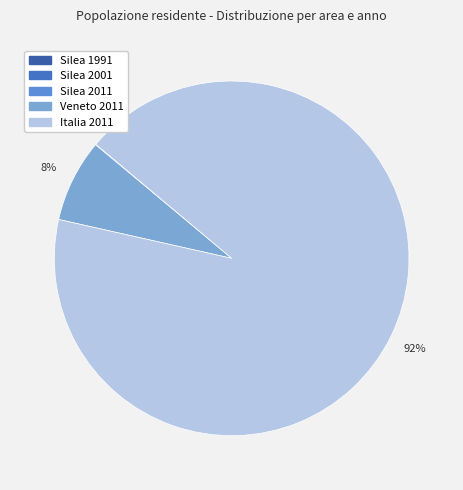

To the nearest percent, what portion does Veneto 2011 represent?

8%